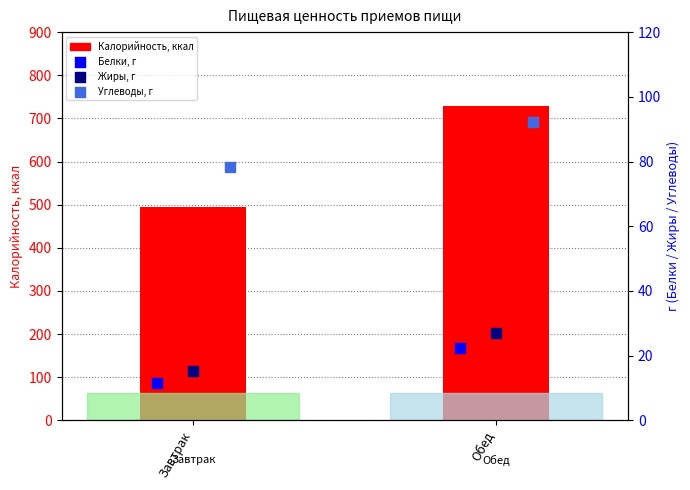

Which series has the widest spread of Y values?

Калорийность